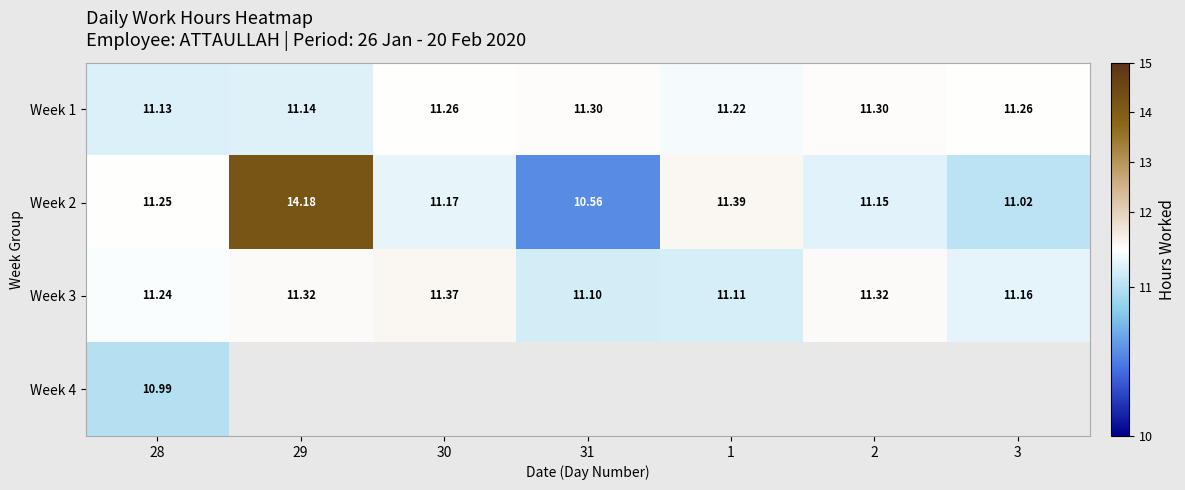

At how many categories does at least one series exceed 12?

1